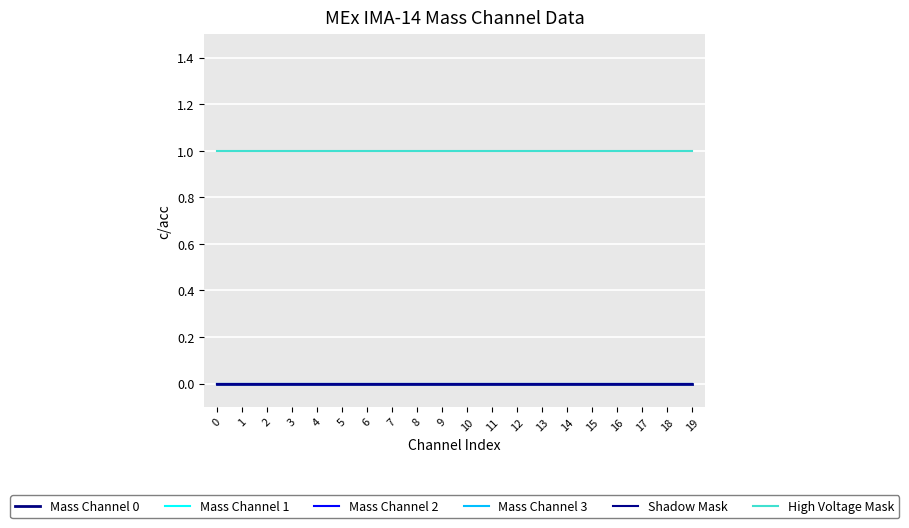

Is this an area chart (filled region under the line)?

No